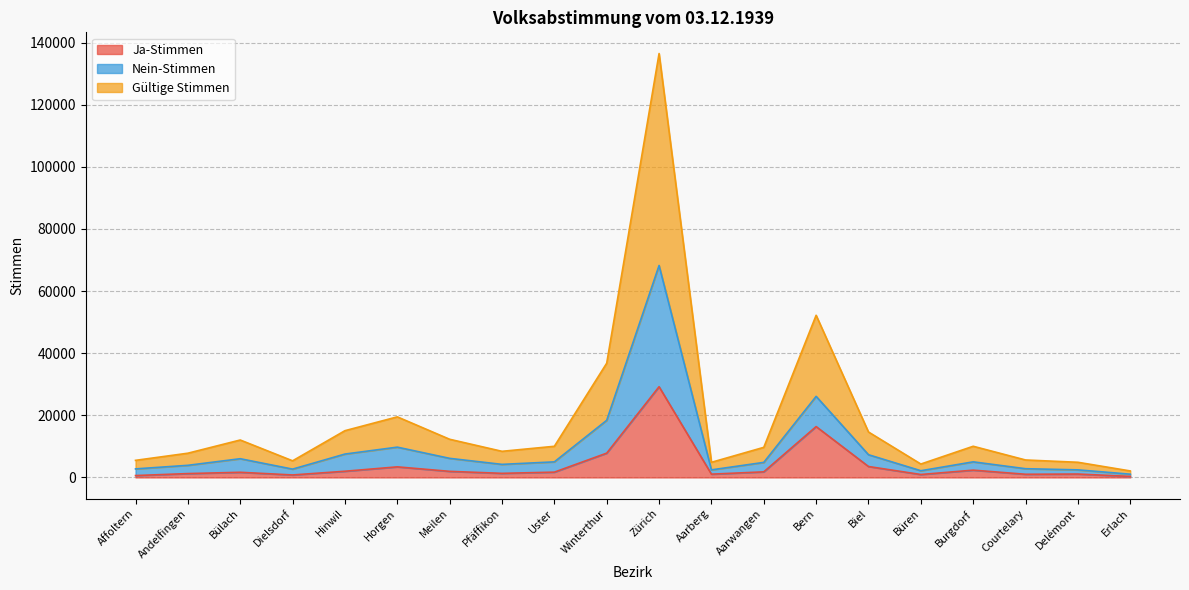

At how many categories does at least one series exceed 129588?

1